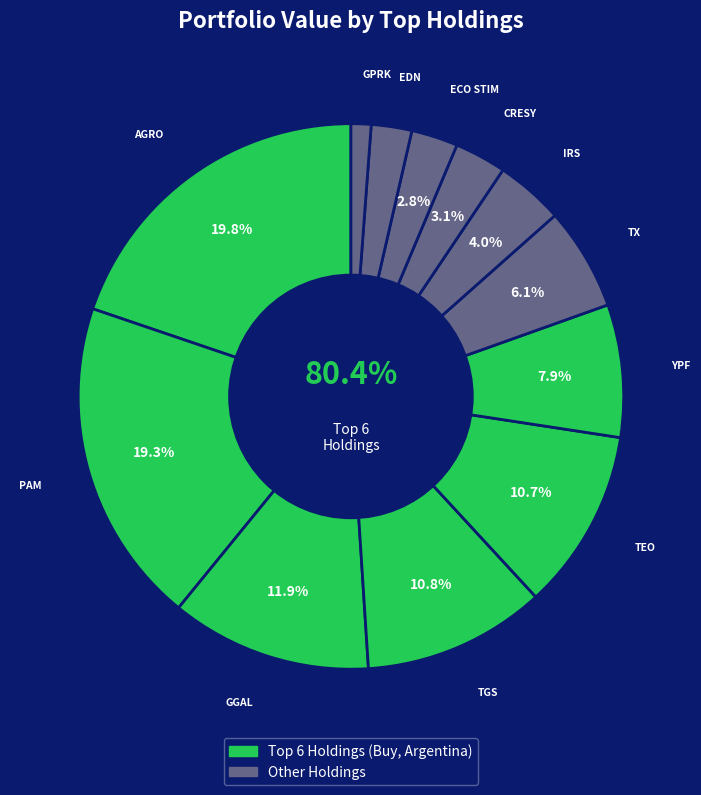

To the nearest percent, what portion does TX represent?

6%